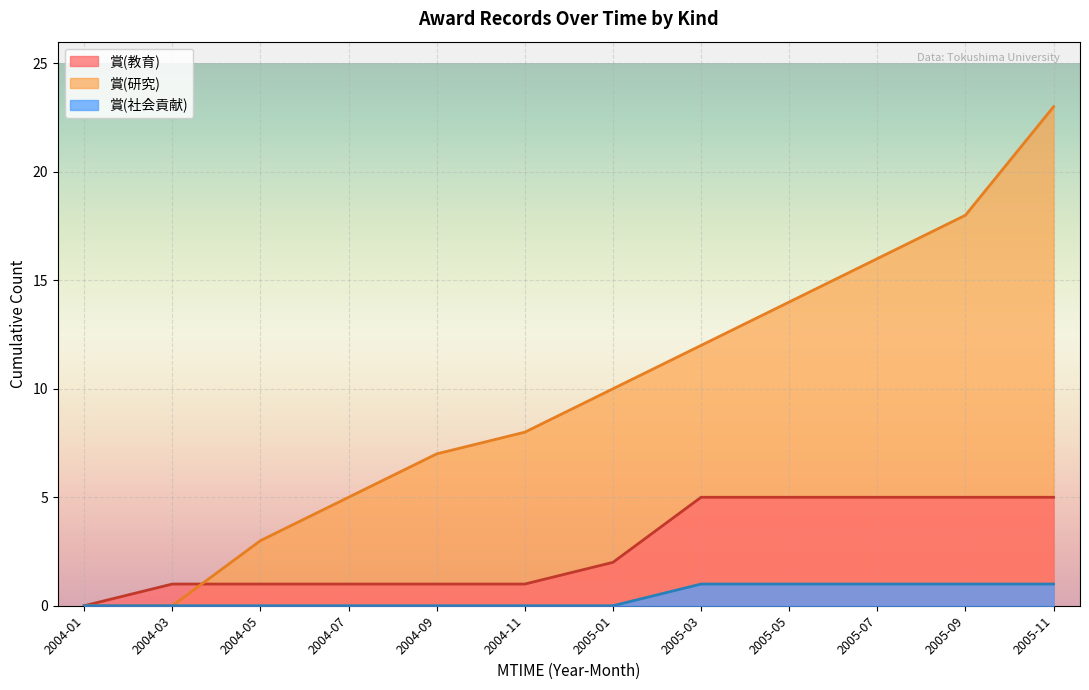

What is the difference between the second highest and second lowest values in the 賞(研究) series?

18